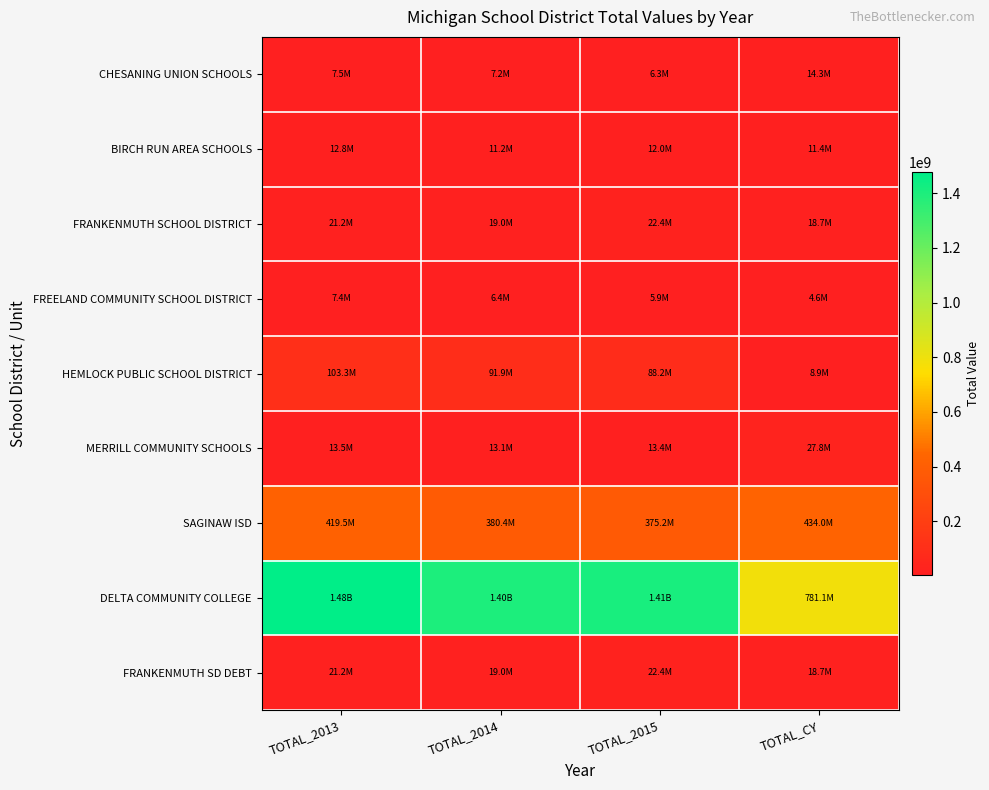

Which label corresponds to the smallest value in the chart?

TOTAL_CY